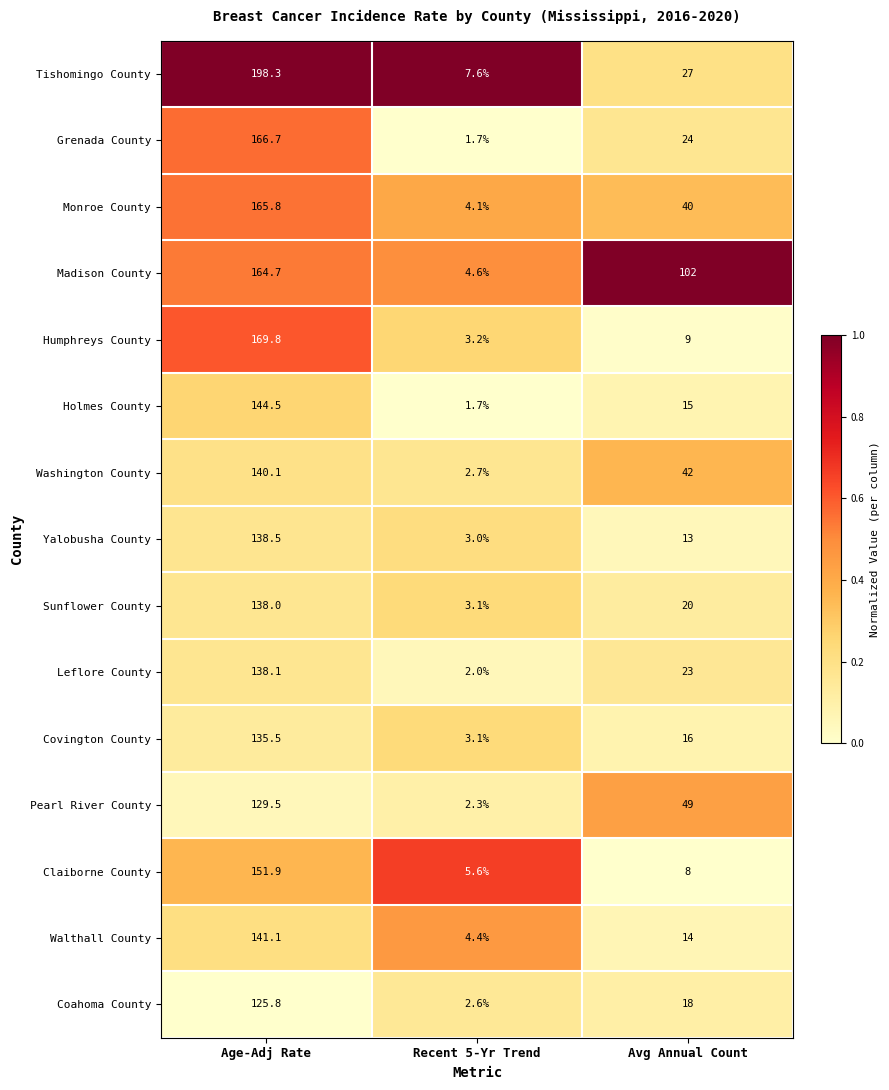

What is the total value across all series at Recent 5-Yr Trend?

51.7